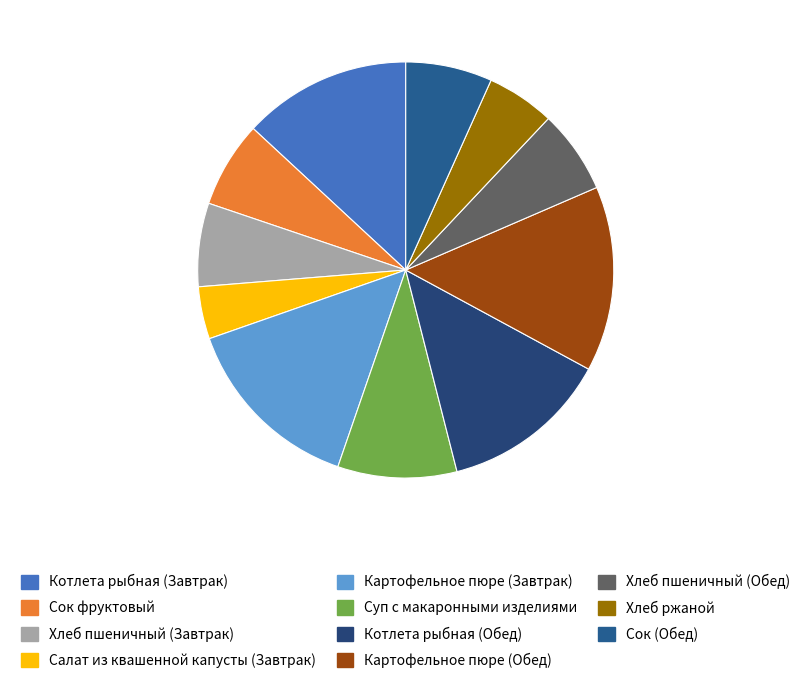

Which slice is the largest?

Картофельное пюре (Обед)